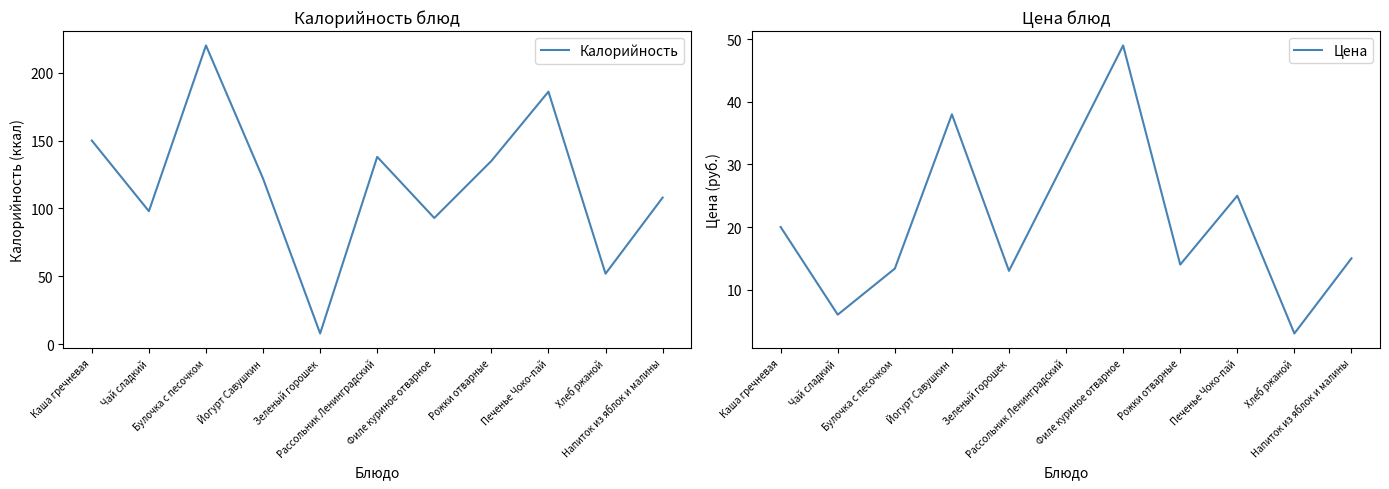

What position from the left is Булочка с песочком?

3